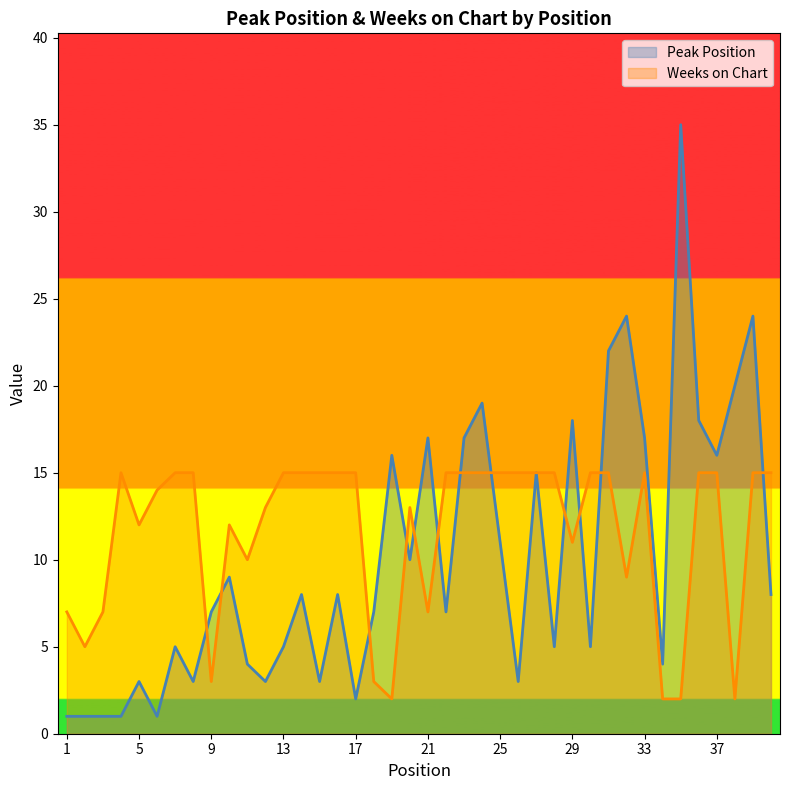

Reading left to right, extract all data points from this chart.

Peak Position: 1	1	1	1	3	1	5	3	7	9	4	3	5	8	3	8	2	7	16	10	17	7	17	19	11	3	15	5	18	5	22	24	17	4	35	18	16	20	24	8
Weeks on Chart: 7	5	7	15	12	14	15	15	3	12	10	13	15	15	15	15	15	3	2	13	7	15	15	15	15	15	15	15	11	15	15	9	15	2	2	15	15	2	15	15